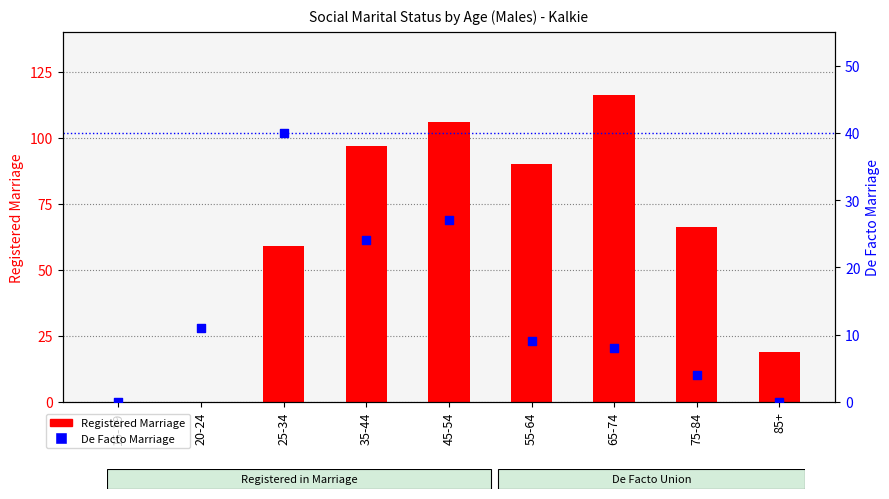

Which series has the largest total across all categories?

Registered Marriage